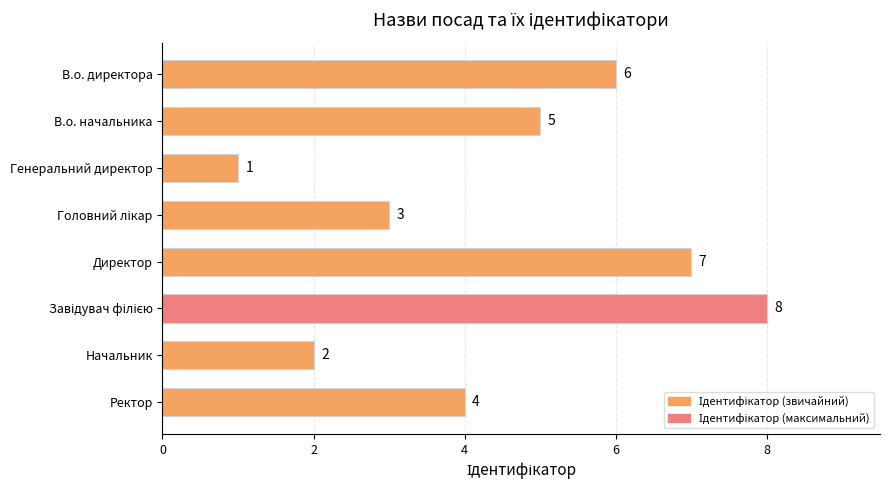

Reading bottom to top, extract all data points from this chart.

4	2	8	7	3	1	5	6